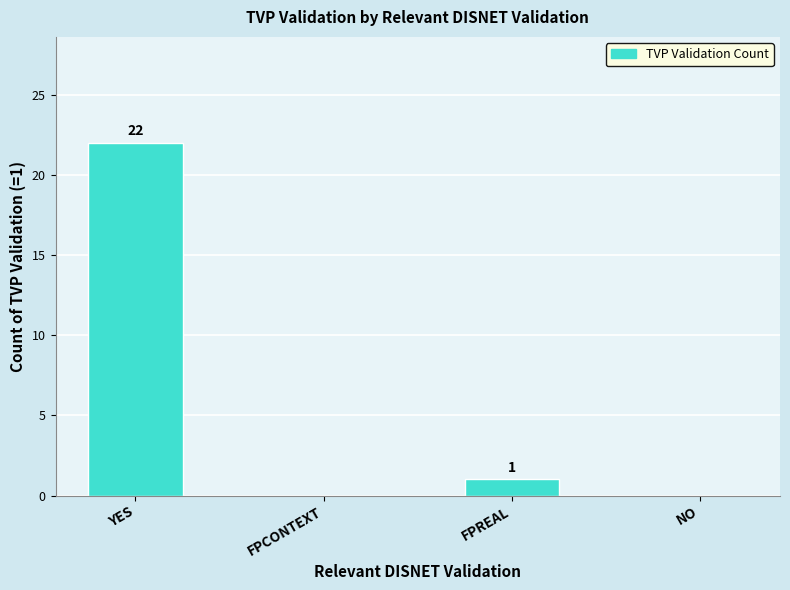

At which label does the data first exceed 1?

YES